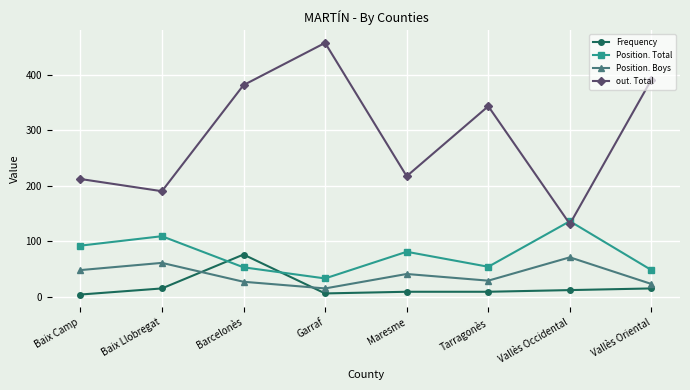

Is the value of out. Total at Baix Camp greater than the value of Position. Boys at Barcelonès?

Yes